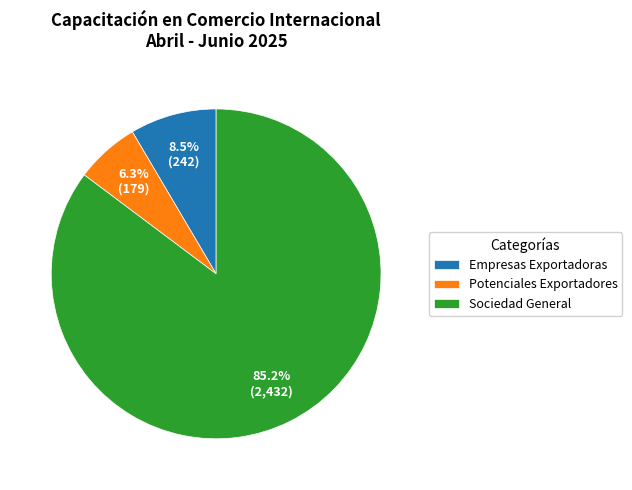

Rank the categories by value from highest to lowest.

Sociedad General, Empresas Exportadoras, Potenciales Exportadores